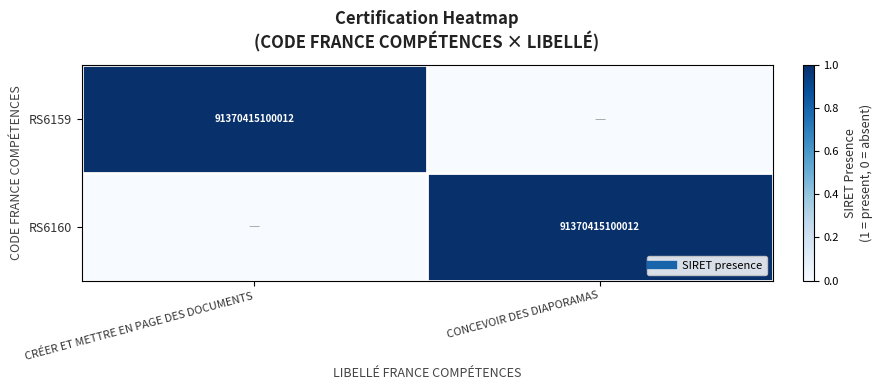

Count the number of categories in the chart.

2